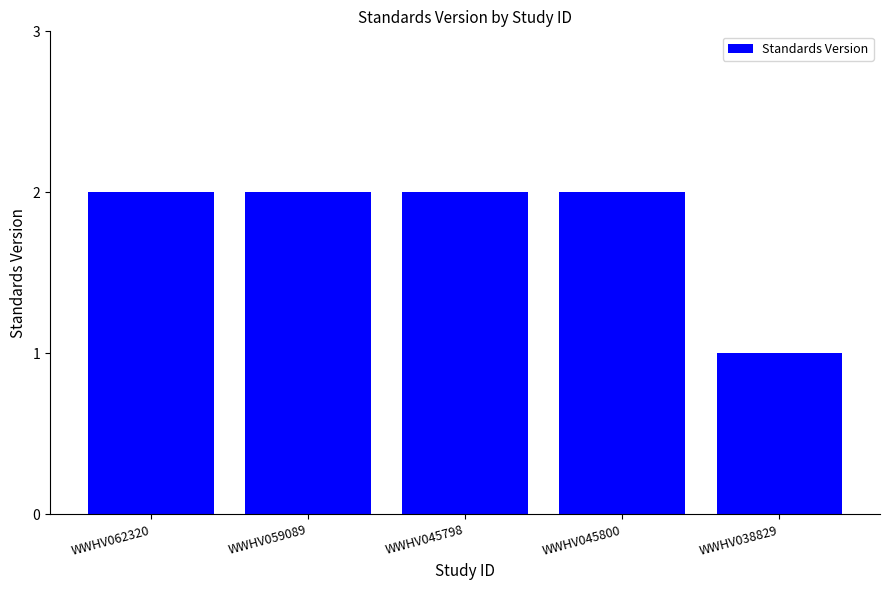

Is it true that the value at WWHV038829 is 1?

True